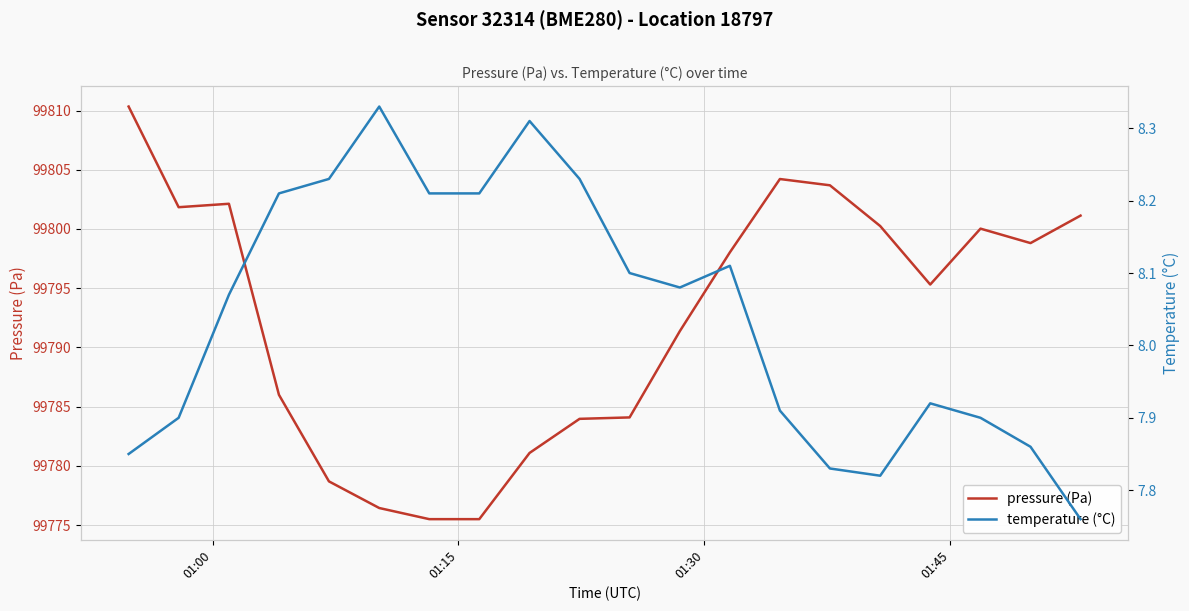

What is the minimum value for pressure (Pa)?

99775.5